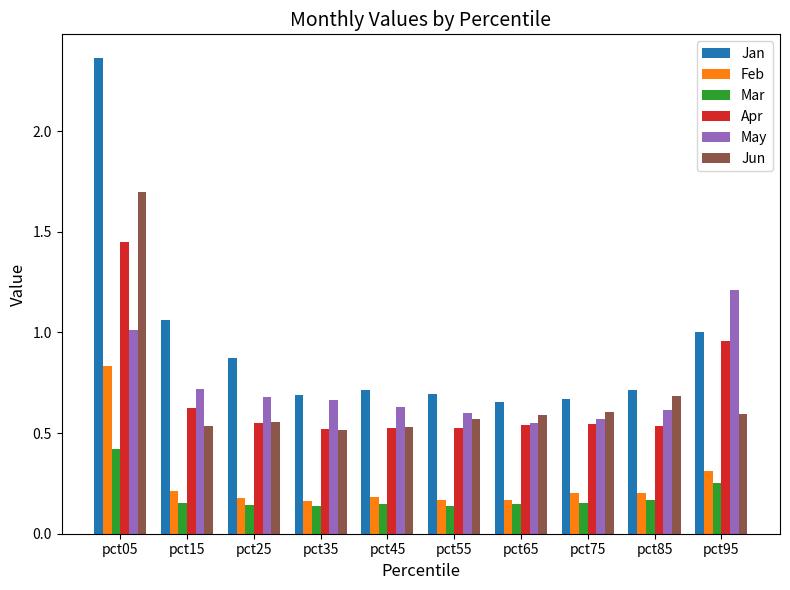

Which series changed the most between pct65 and pct85?

Jun